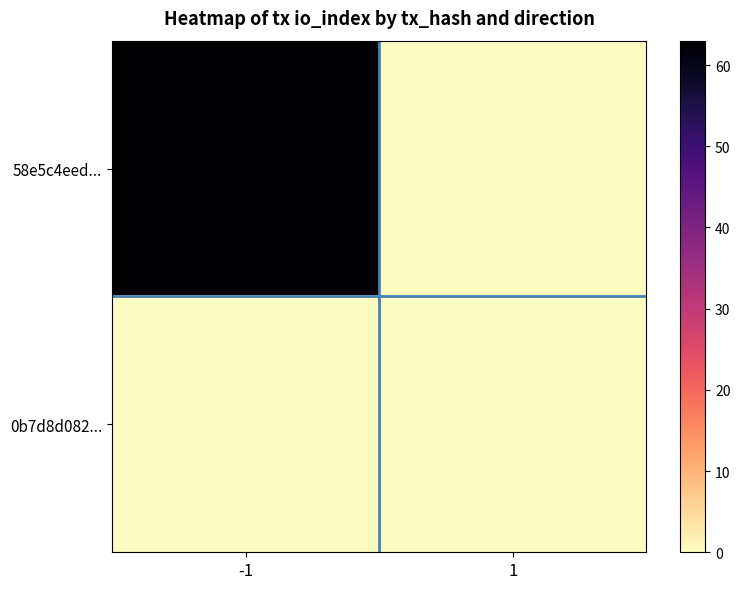

Which has a higher value, 1 or -1?

-1